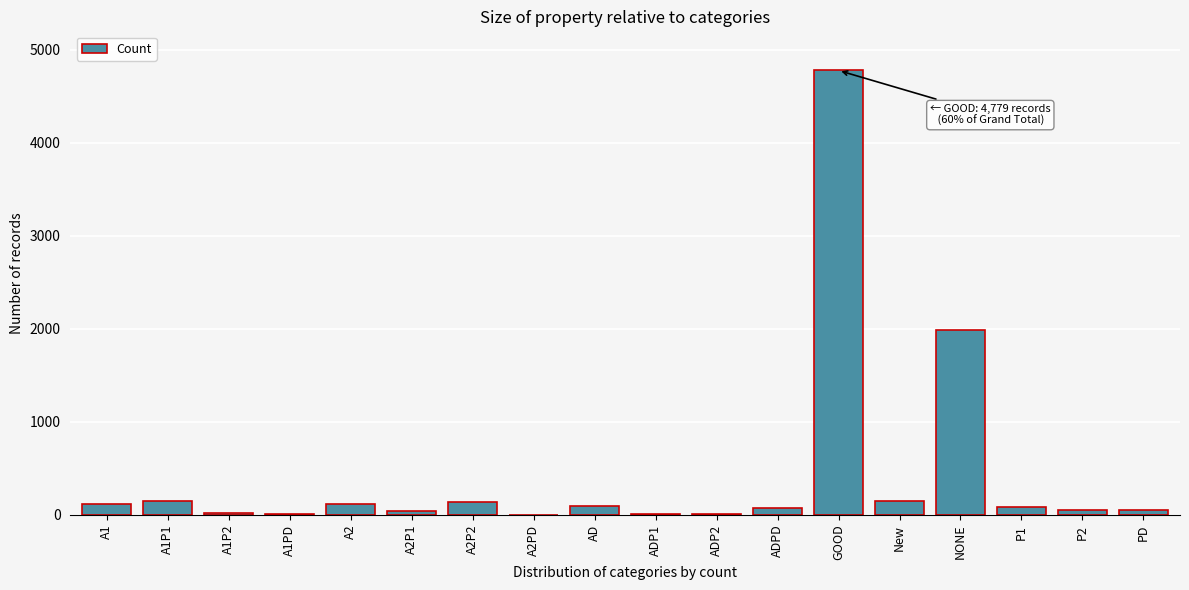

What is the maximum value shown in the chart?

4779